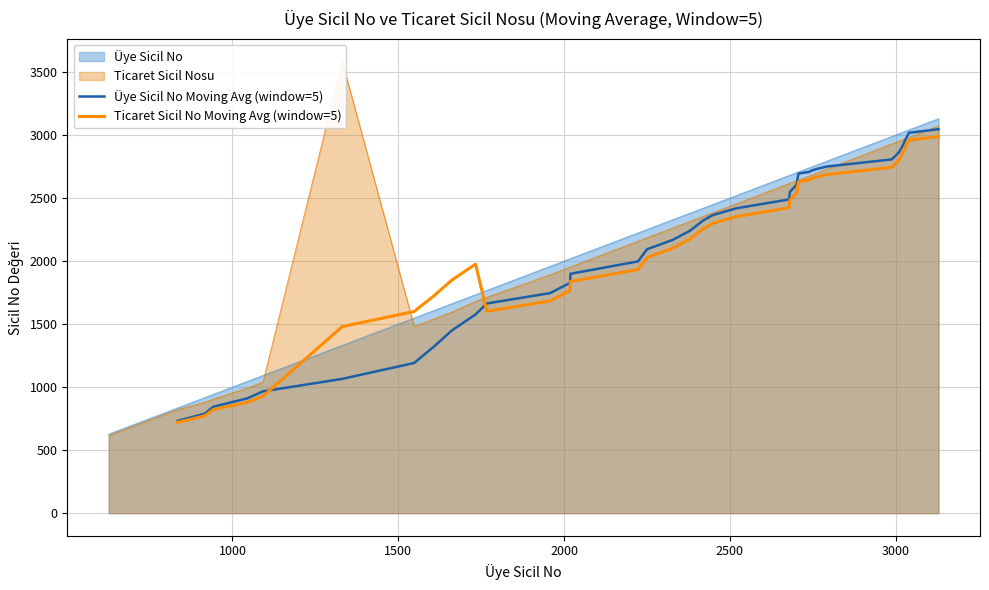

What is the lowest value of the Ticaret Sicil No Moving Avg (window=5) series?

720.2